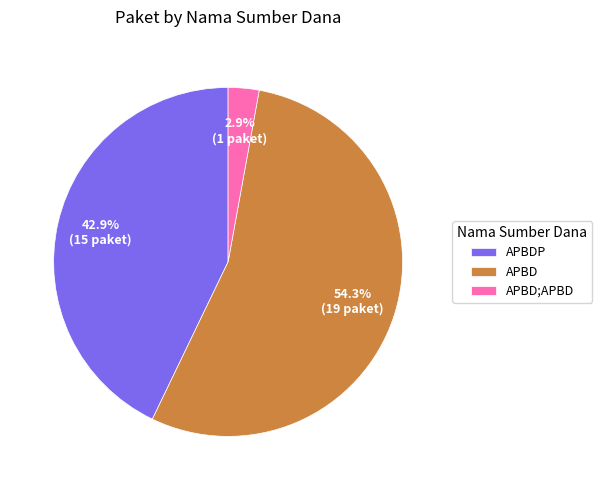

True or false: APBD;APBD accounts for 88% of the total.

False